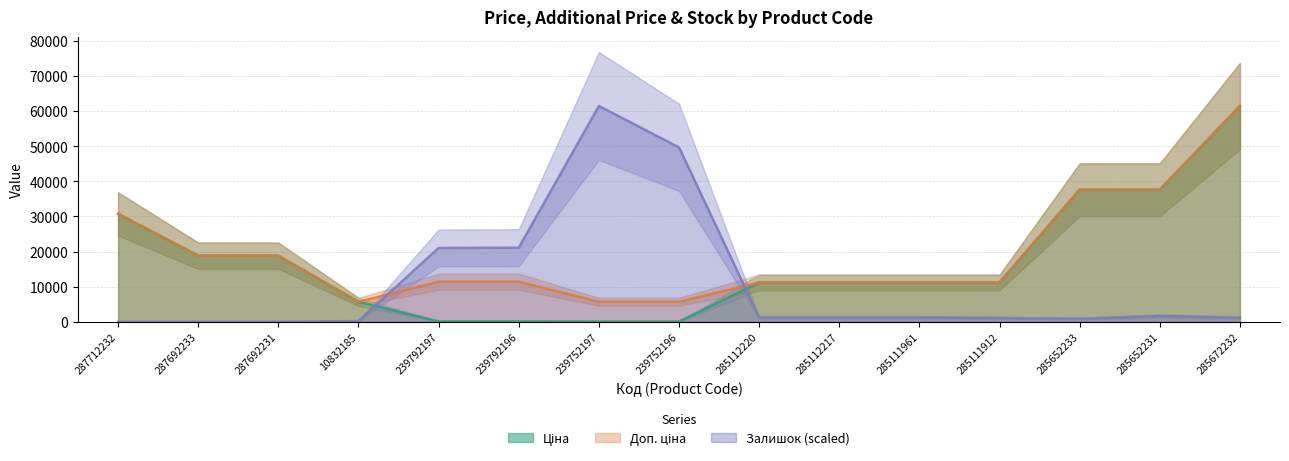

What is the maximum value shown in the chart?

61434.3